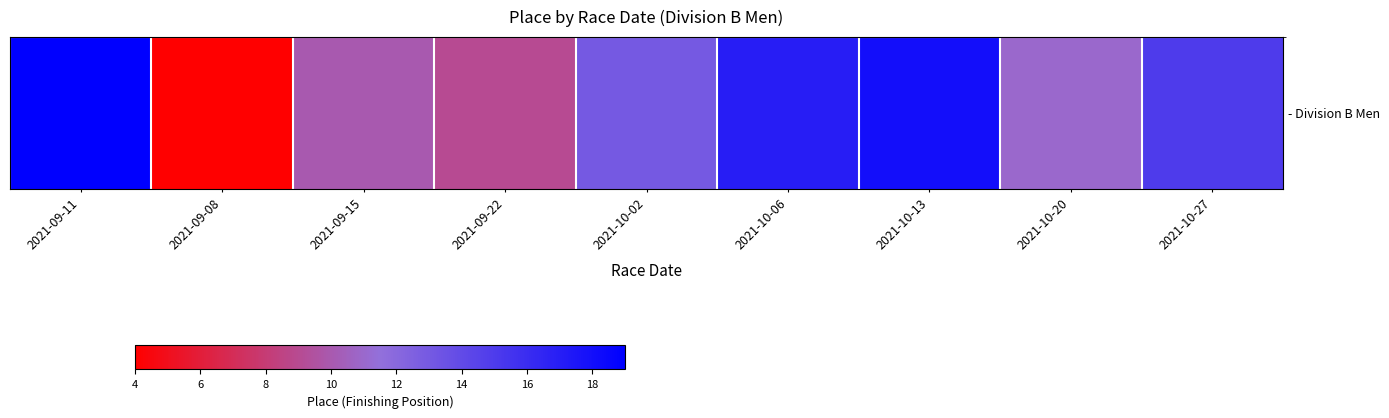

Rank the categories by value from highest to lowest.

2021-09-11, 2021-10-13, 2021-10-06, 2021-10-27, 2021-10-02, 2021-10-20, 2021-09-15, 2021-09-22, 2021-09-08